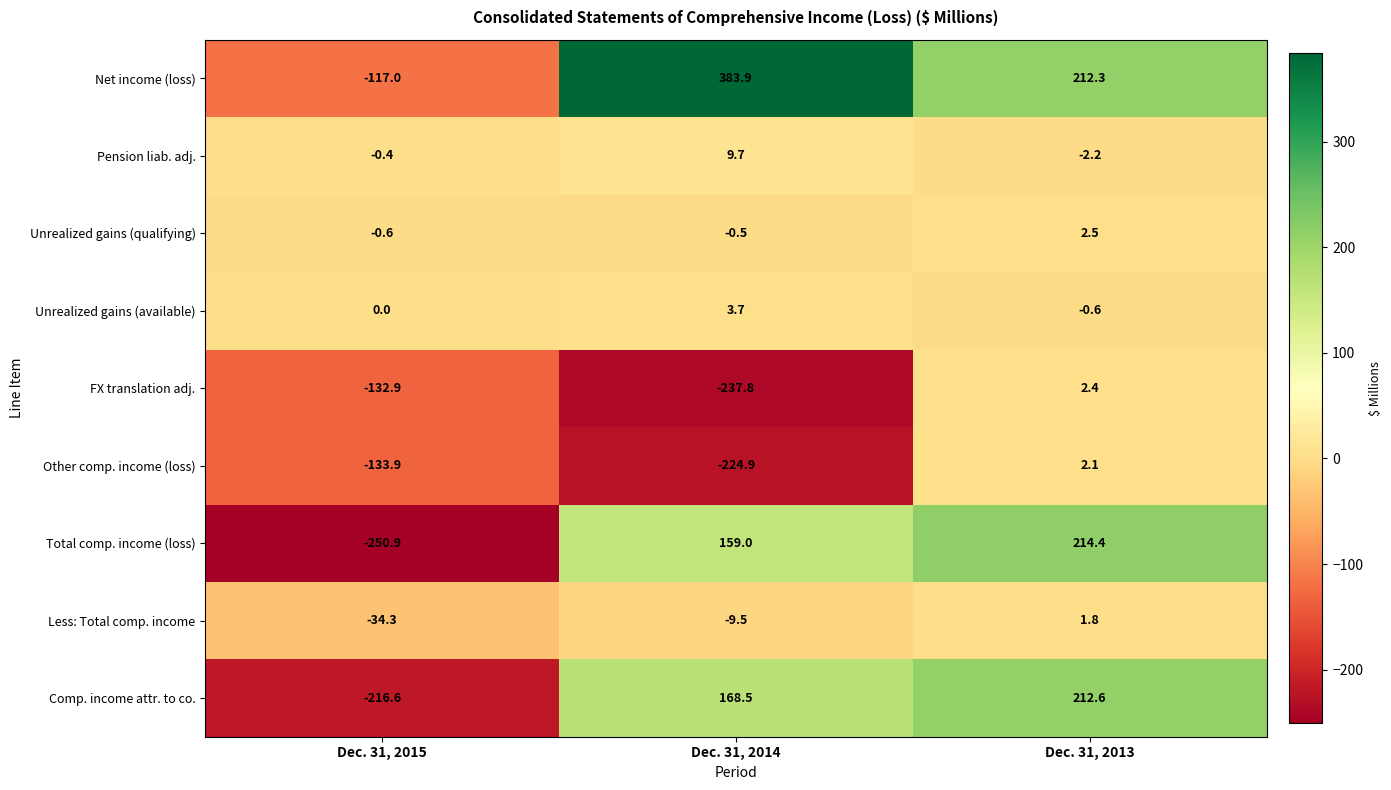

Where is Net income (loss) nearest to the value 133?

Dec. 31, 2013